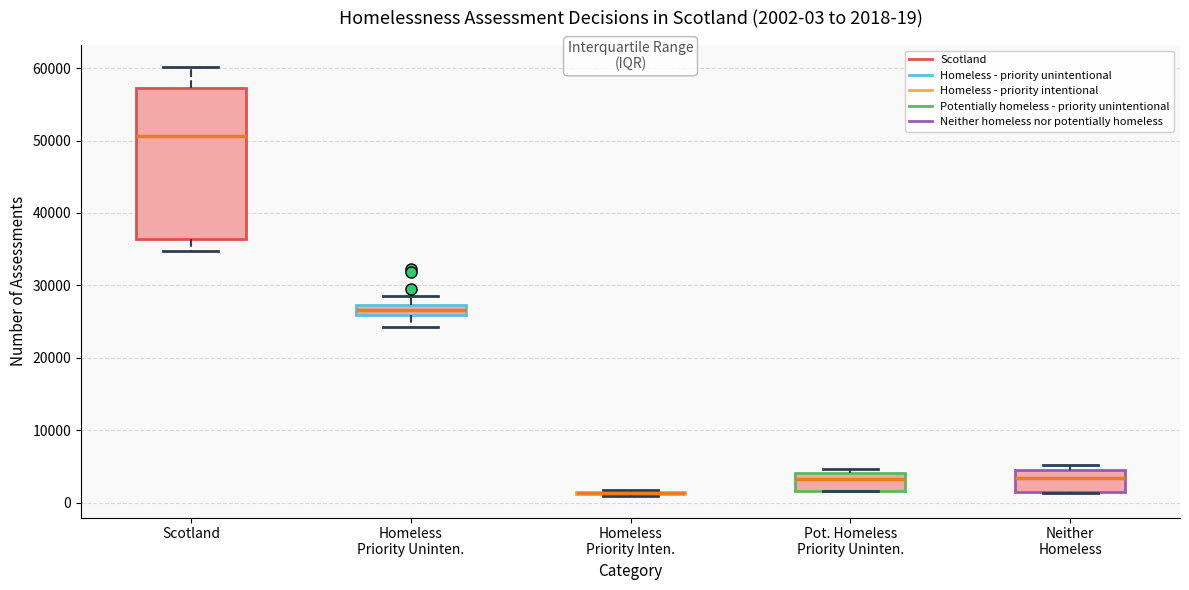

Which box is the tallest, from its lower edge to its upper edge?

Scotland